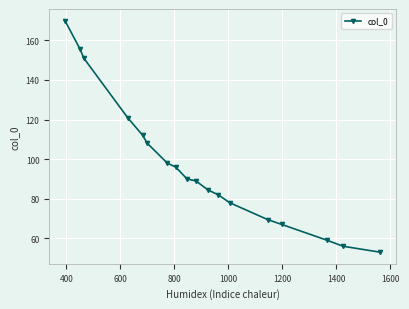

What is the value of the 2nd point from the left?

155.6